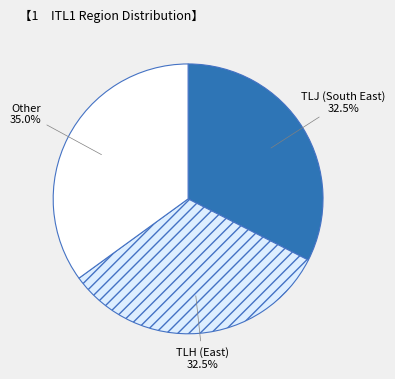

How many slices are in this pie chart?

3